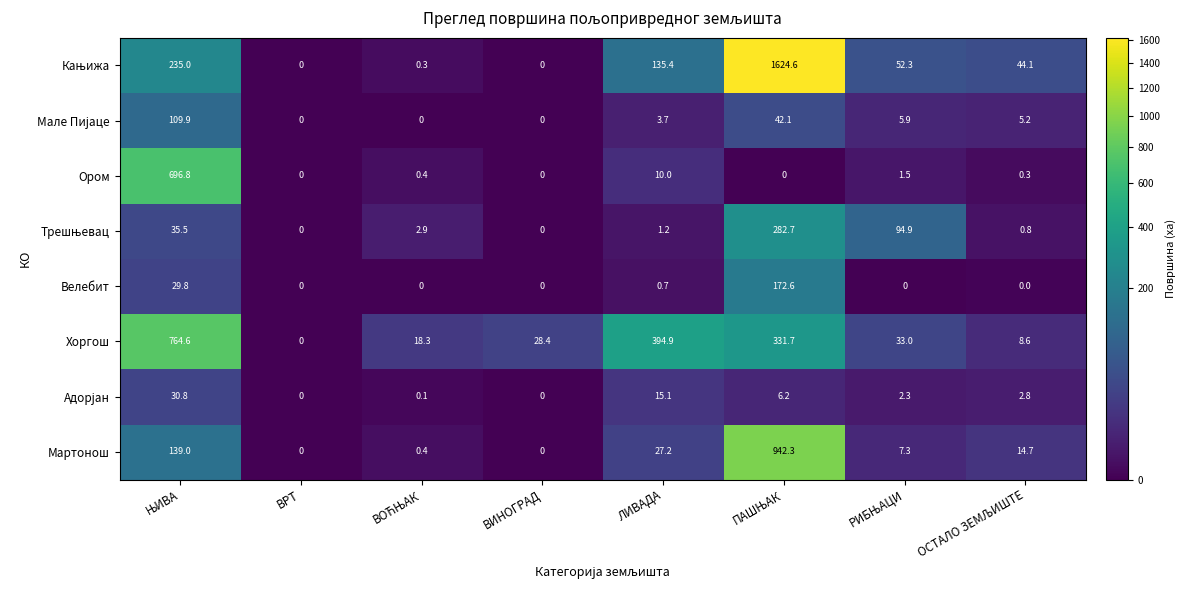

What is the difference between the second highest and second lowest values in the Хоргош series?

386.3